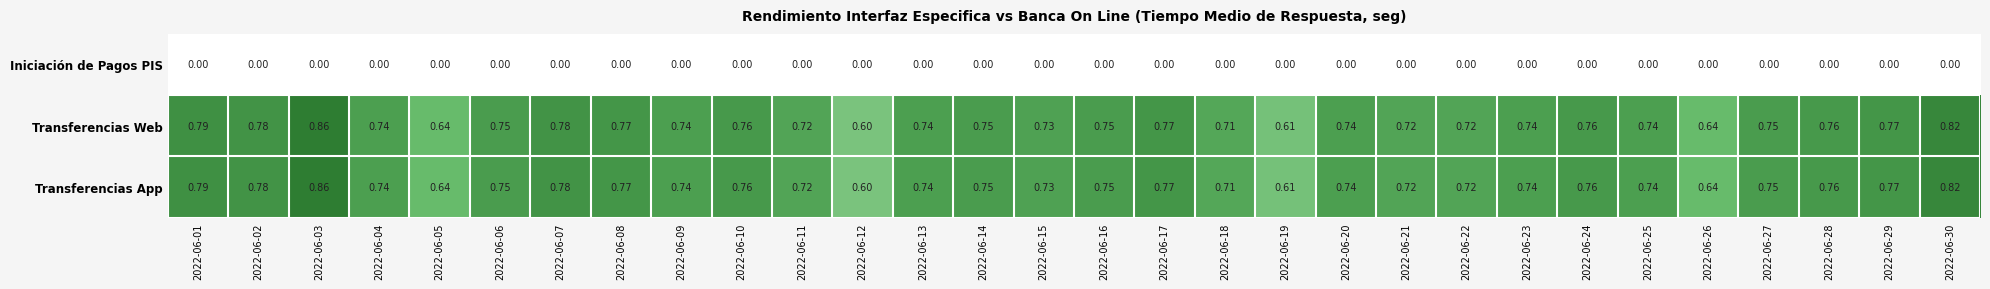

Is the value of Transferencias Web at 2022-06-16 greater than the value of Transferencias App at 2022-06-21?

Yes